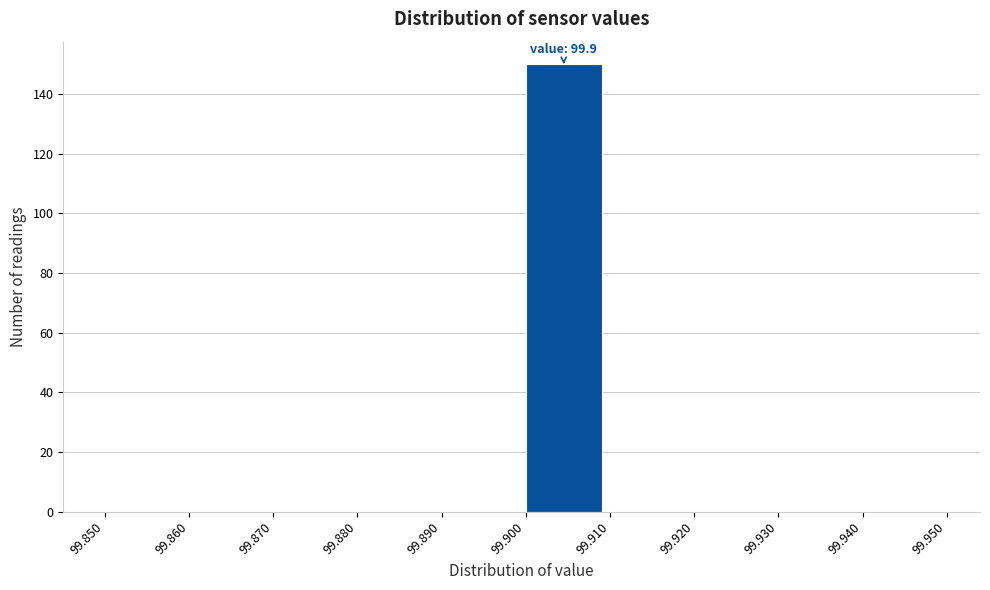

Over which range of the x-axis is the bar tallest?

99.900 to 99.910